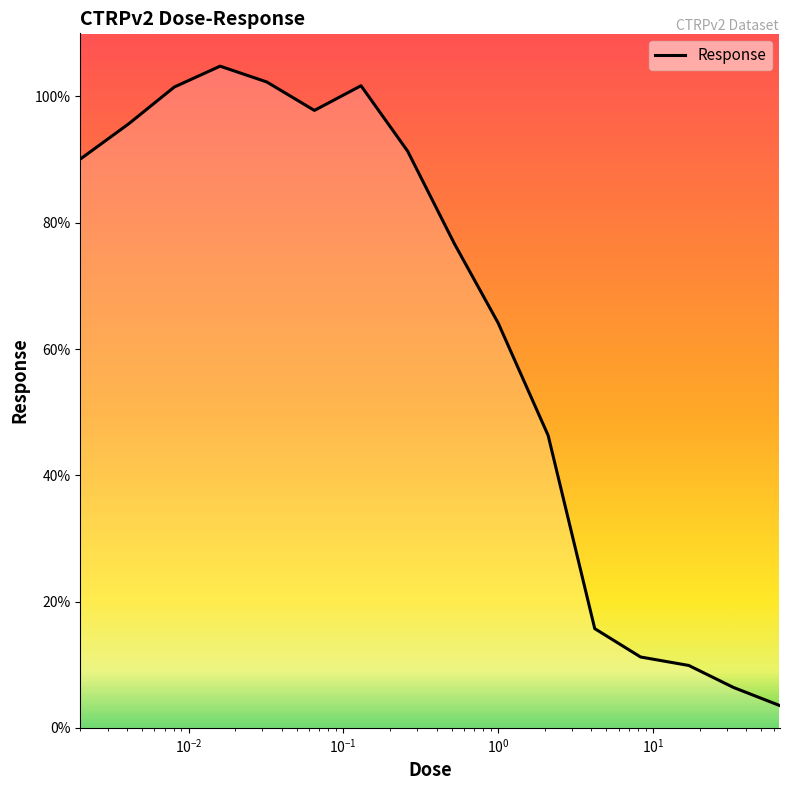

Does the chart have visible grid lines?

No